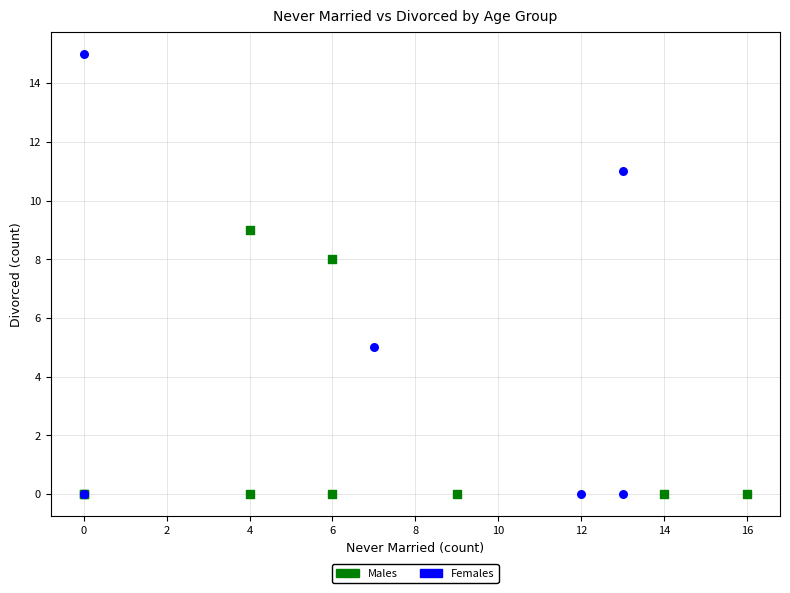

Which series reaches the maximum Y coordinate?

Females